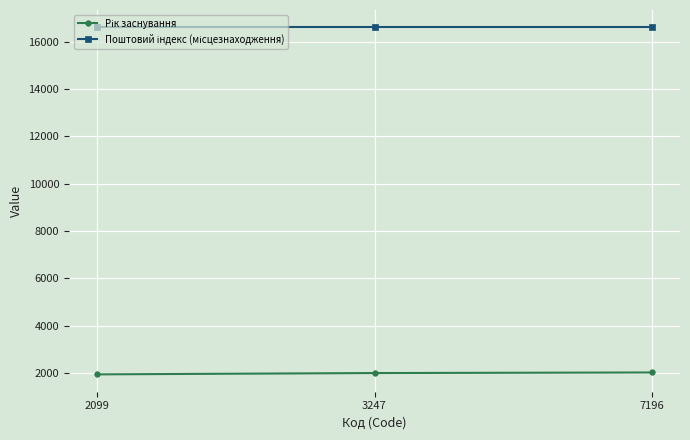

At how many categories does at least one series exceed 3350?

3